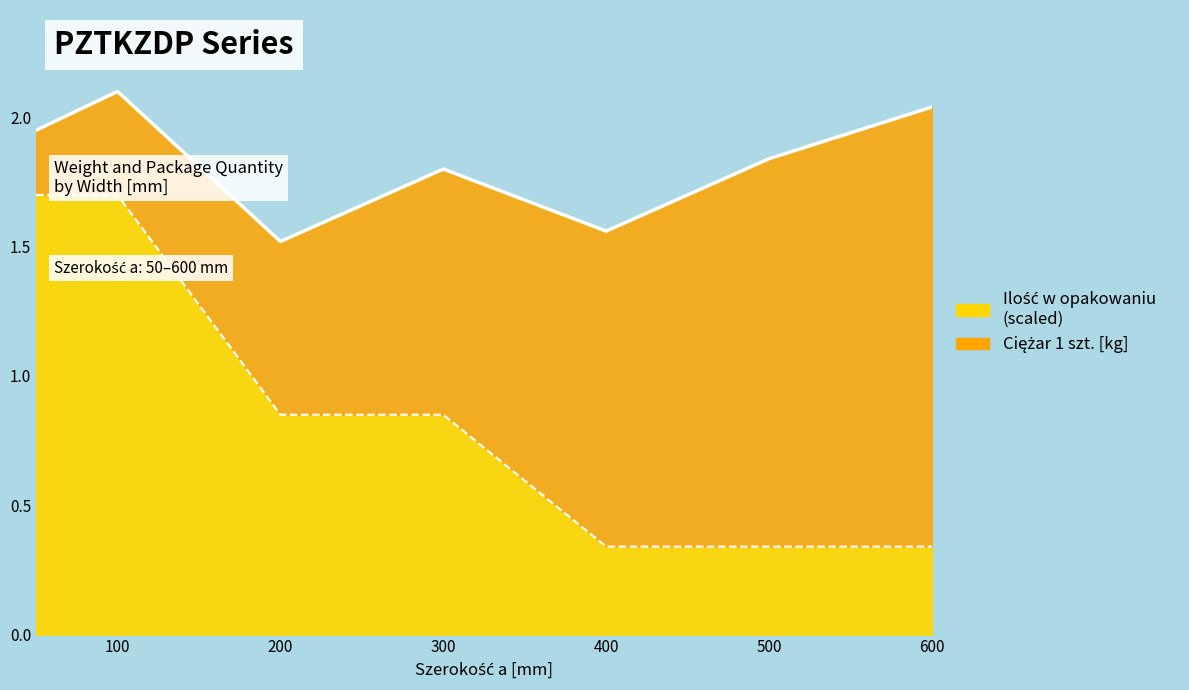

What is the change in value from 50 to 200?

-0.8